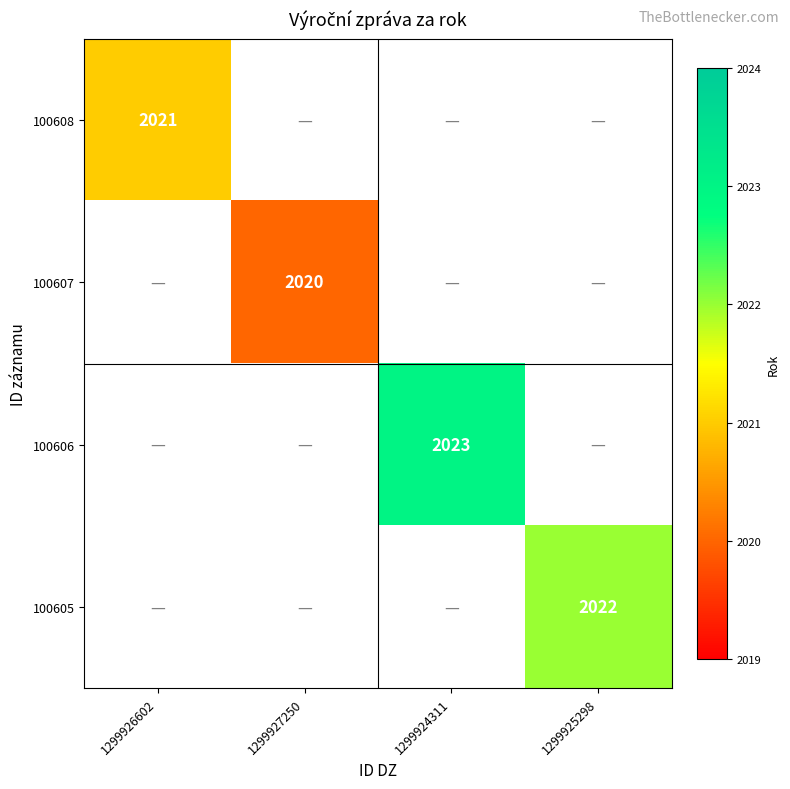

What is the greatest value displayed?

2023.0